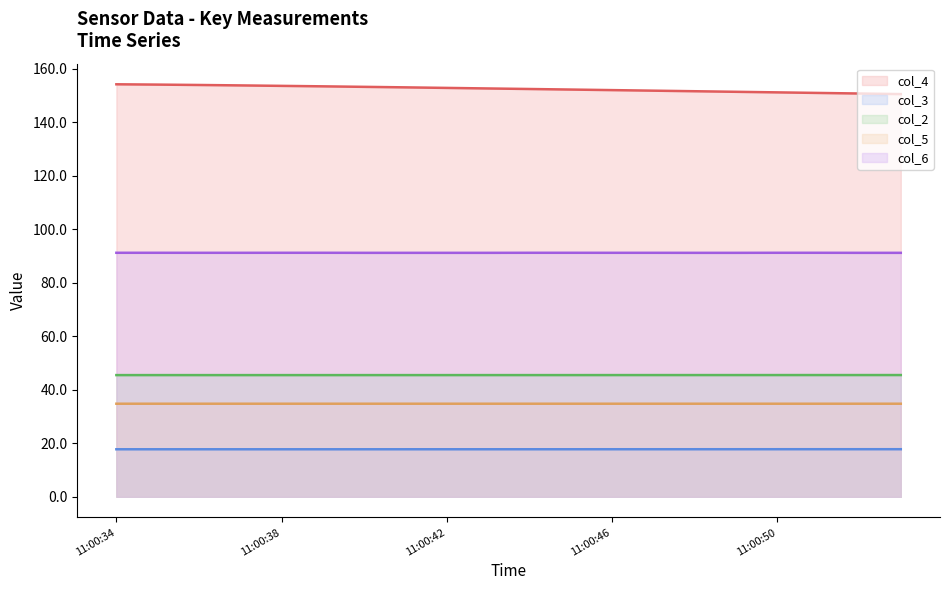

At which category does col_2 reach its first local valley?

11:00:37